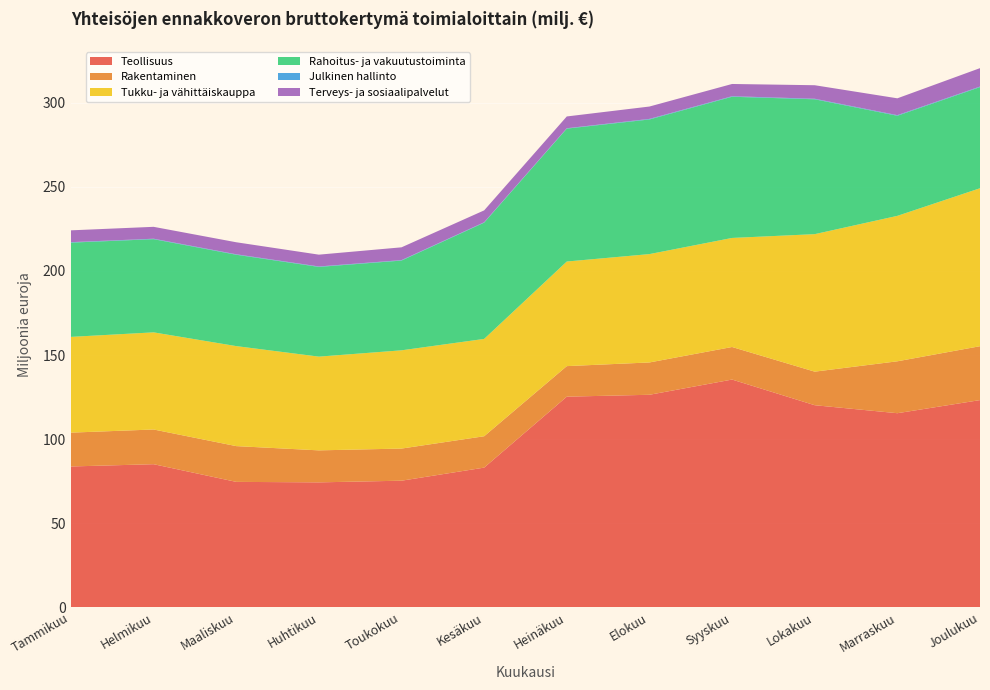

Reading left to right, what are all the values shown in this chart?

Teollisuus: Tammikuu=83.7	Helmikuu=85.1	Maaliskuu=74.6	Huhtikuu=74.3	Toukokuu=75.3	Kesäkuu=83.1	Heinäkuu=125.3	Elokuu=126.4	Syyskuu=135.4	Lokakuu=120.2	Marraskuu=115.4	Joulukuu=123.2
Rakentaminen: Tammikuu=20.1	Helmikuu=20.6	Maaliskuu=21.3	Huhtikuu=19.0	Toukokuu=19.1	Kesäkuu=18.7	Heinäkuu=18.2	Elokuu=19.2	Syyskuu=19.4	Lokakuu=20.0	Marraskuu=30.9	Joulukuu=32.0
Tukku- ja vähittäiskauppa: Tammikuu=56.9	Helmikuu=57.8	Maaliskuu=59.5	Huhtikuu=55.7	Toukokuu=58.4	Kesäkuu=57.9	Heinäkuu=62.2	Elokuu=64.4	Syyskuu=64.8	Lokakuu=81.8	Marraskuu=86.5	Joulukuu=93.9
Rahoitus- ja vakuutustoiminta: Tammikuu=56.0	Helmikuu=55.4	Maaliskuu=54.3	Huhtikuu=53.3	Toukokuu=53.4	Kesäkuu=69.1	Heinäkuu=79.0	Elokuu=80.0	Syyskuu=83.9	Lokakuu=80.2	Marraskuu=59.5	Joulukuu=60.1
Julkinen hallinto: Tammikuu=0.3	Helmikuu=0.3	Maaliskuu=0.3	Huhtikuu=0.3	Toukokuu=0.3	Kesäkuu=0.3	Heinäkuu=0.2	Elokuu=0.3	Syyskuu=0.3	Lokakuu=0.3	Marraskuu=0.4	Joulukuu=0.3
Terveys- ja sosiaalipalvelut: Tammikuu=7.0	Helmikuu=7.1	Maaliskuu=7.2	Huhtikuu=7.0	Toukokuu=7.6	Kesäkuu=7.1	Heinäkuu=7.0	Elokuu=7.3	Syyskuu=7.3	Lokakuu=8.0	Marraskuu=10.0	Joulukuu=10.9